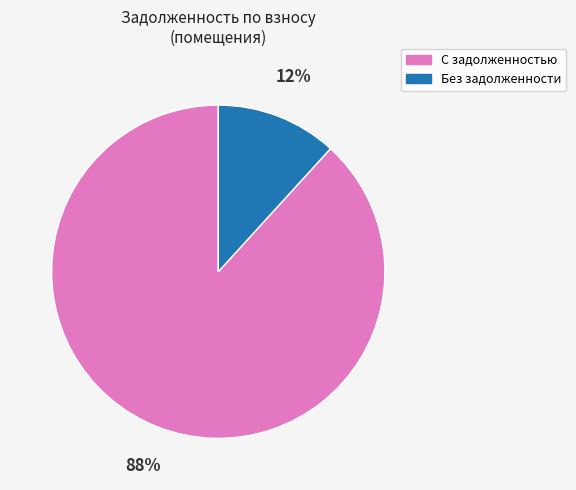

Combined, do Без задолженности and С задолженностью account for over 50%?

Yes